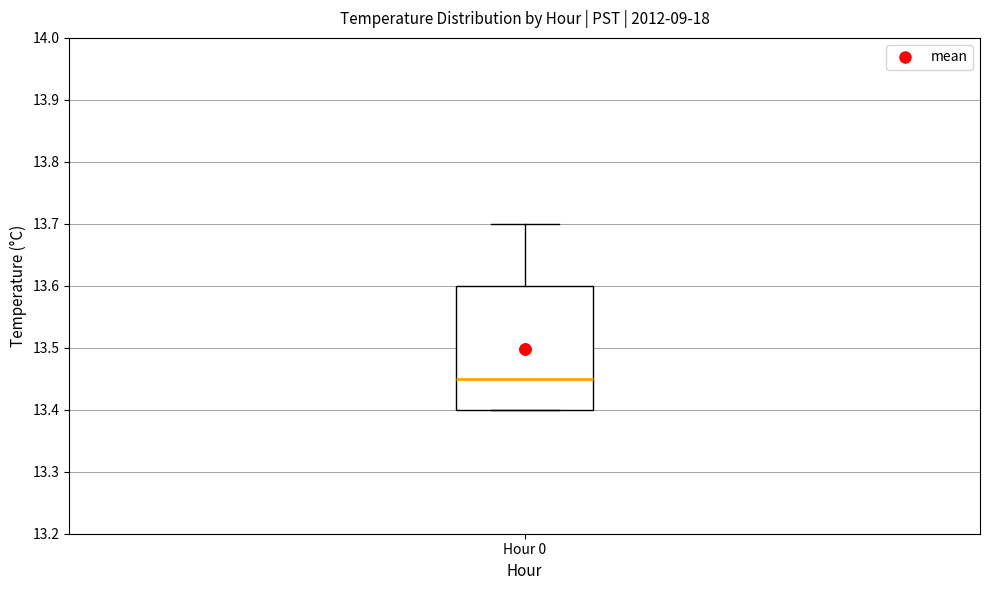

Where does the median line of the box for Hour 0 sit on the y-axis? The values are not printed on the chart, so give them approximately, as read against the axis.

13.45